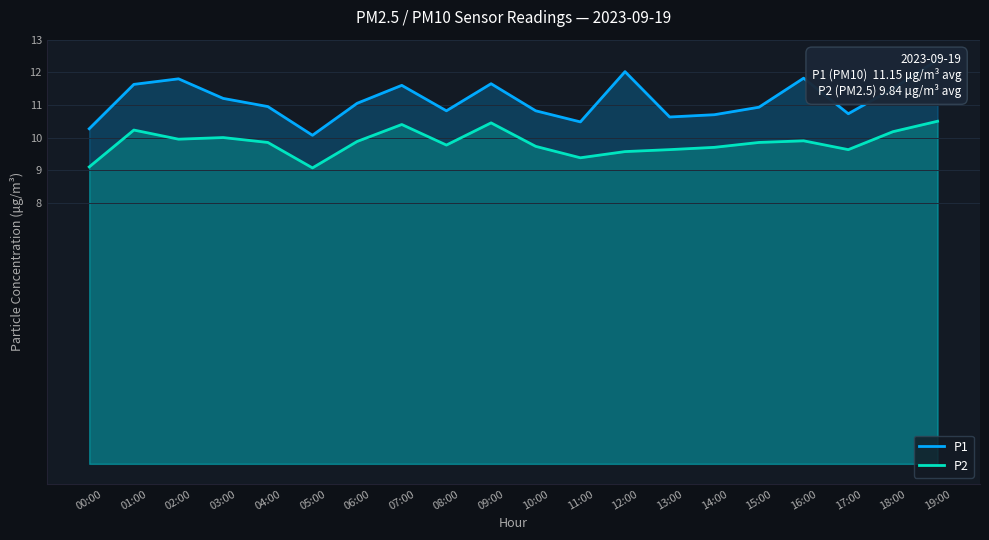

What are all the series names shown in the legend?

P1, P2